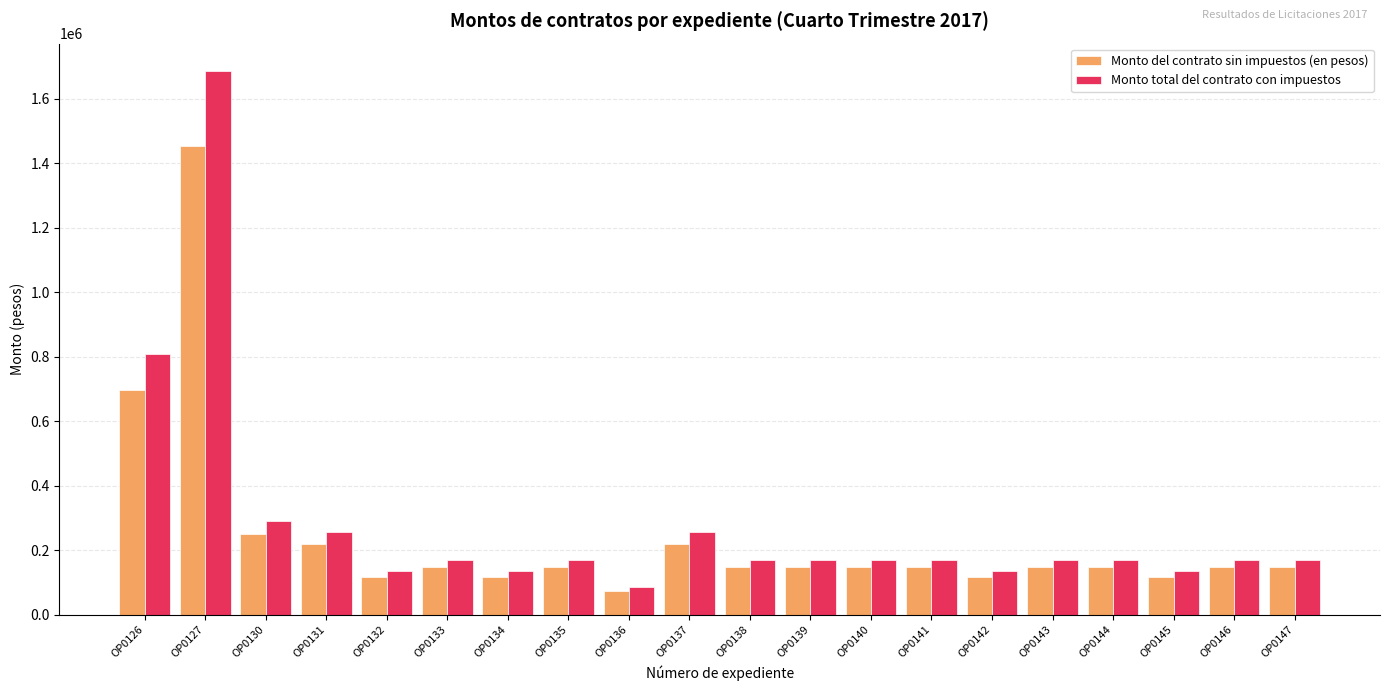

Is it true that Monto del contrato sin impuestos (en pesos) equals 146680.1 at OP0133?

True